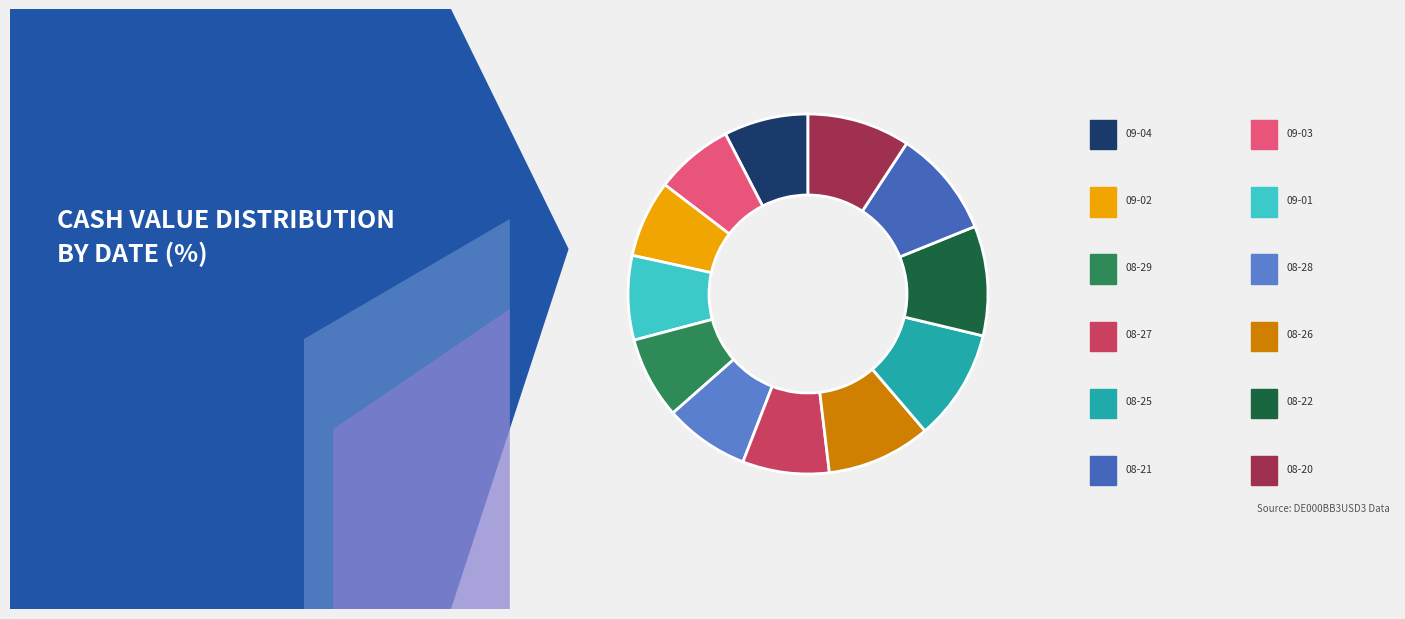

To the nearest percent, what portion does 2025-08-28 represent?

8%